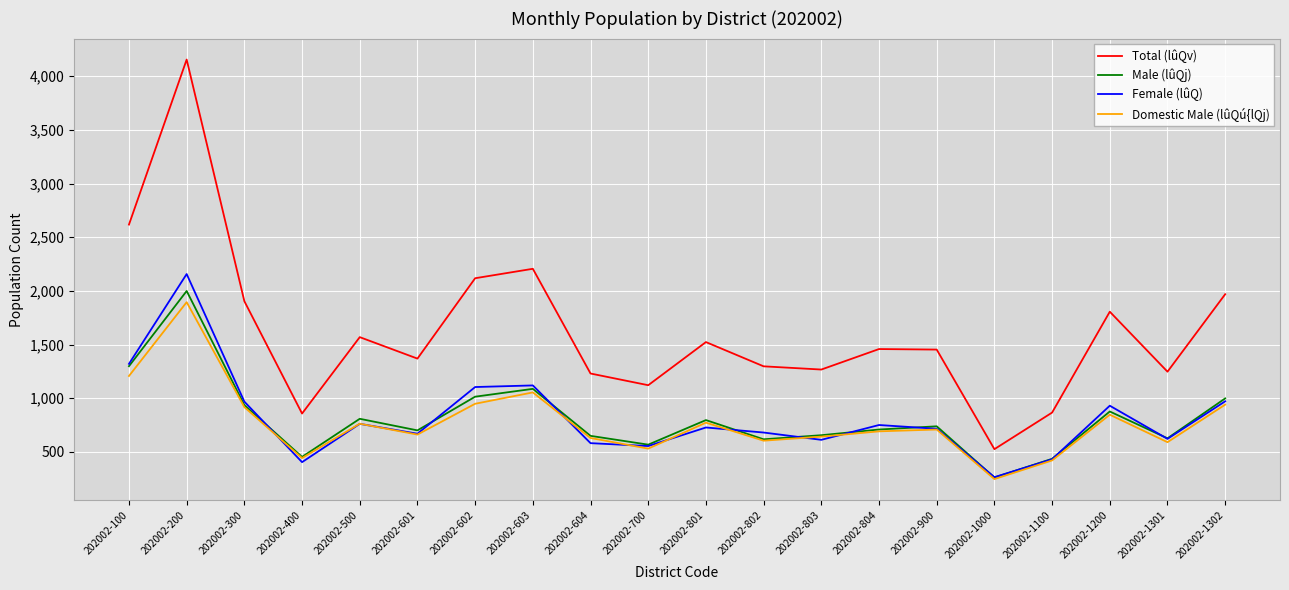

At which label does Female (lûQ) first exceed 727?

202002-100